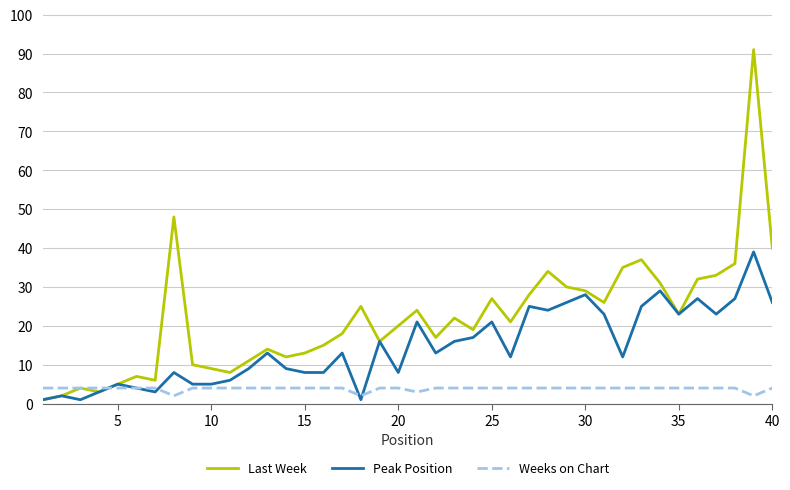

In Weeks on Chart, how many points are lower than both neighbors (excluding endpoints)?

4